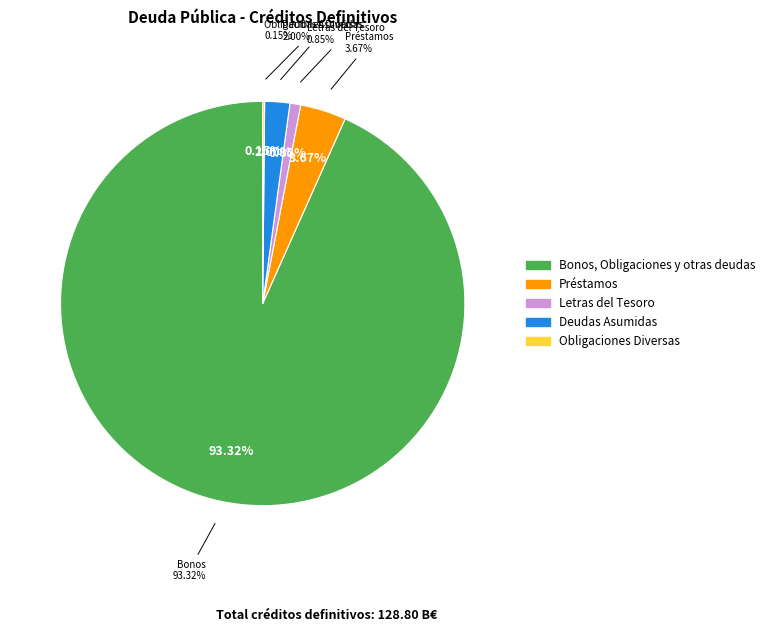

What percentage is the LETRAS DEL TESORO slice, to the nearest percent?

1%